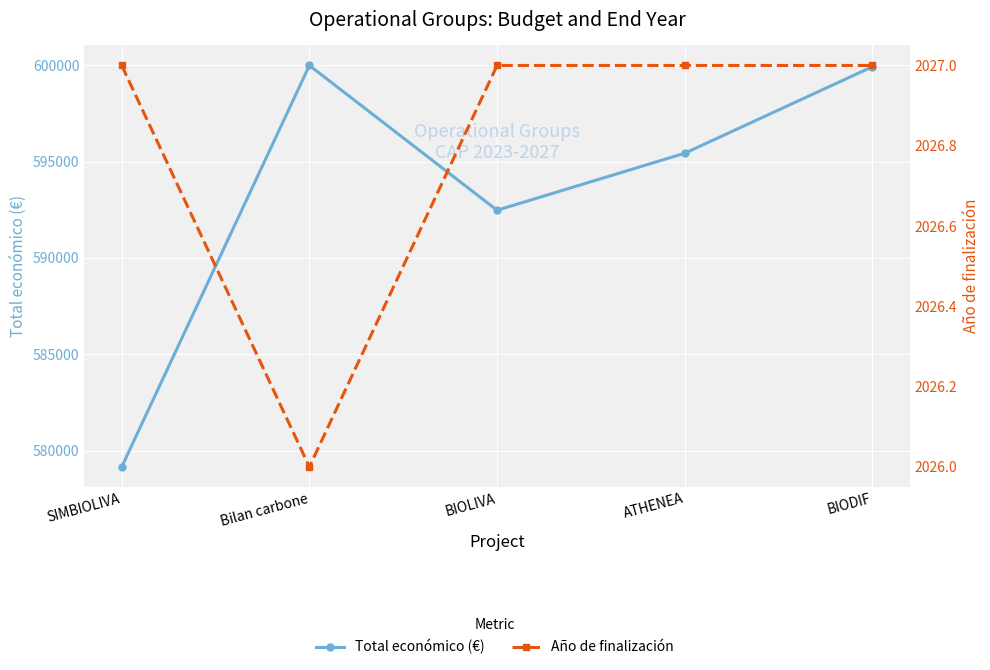

The value of Total económico (€) at BIOLIVA is 180652. True or false?

False